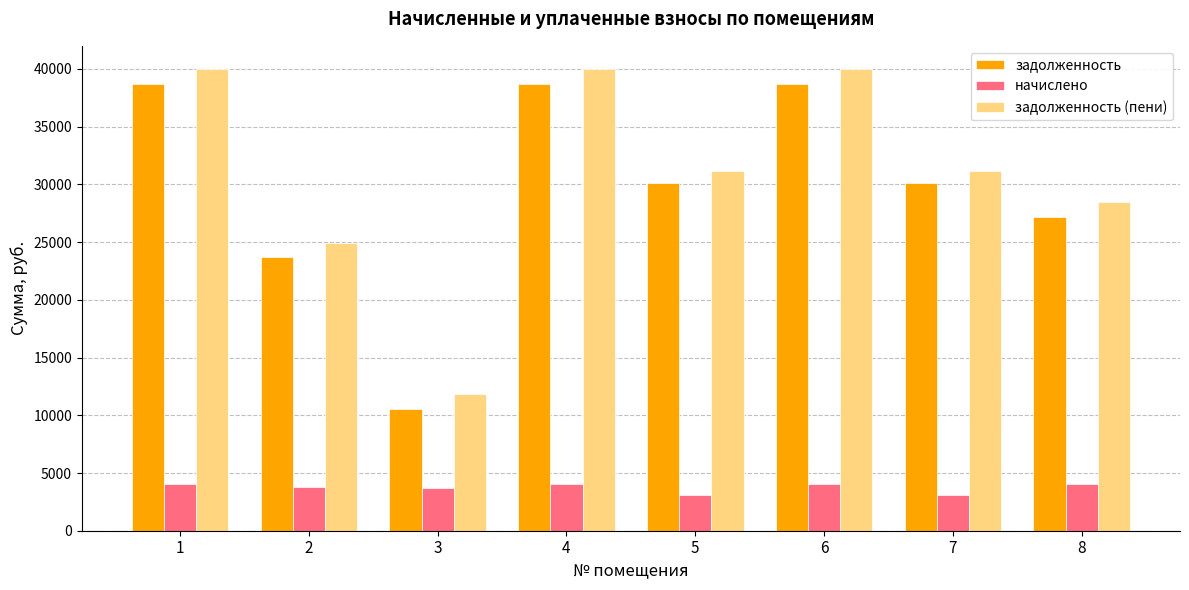

At how many categories does at least one series exceed 24548?

7